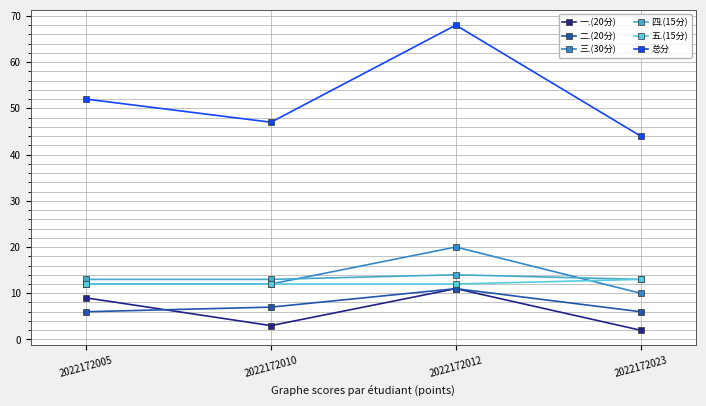

Rank the series by their maximum value, from highest to lowest.

总分, 三.(30分), 四.(15分), 五.(15分), 一.(20分), 二.(20分)